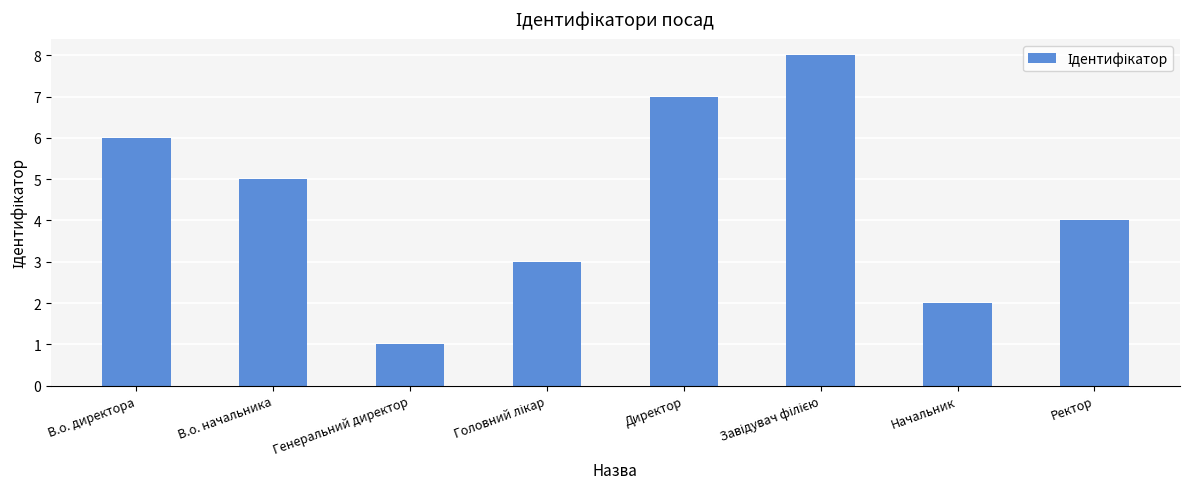

How many data points does each series have?

8